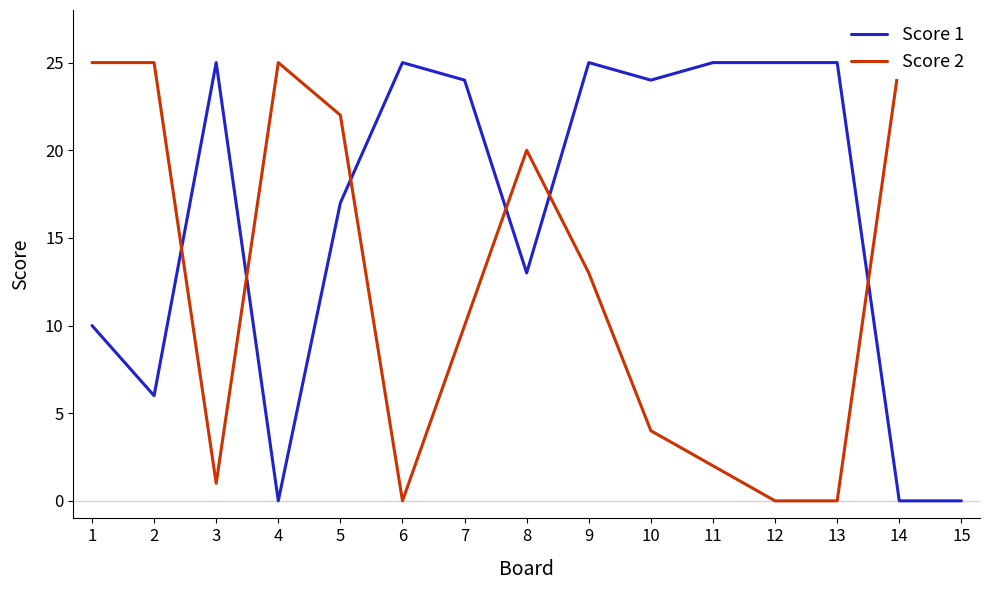

In Score 2, how many points are higher than both neighbors (excluding endpoints)?

2